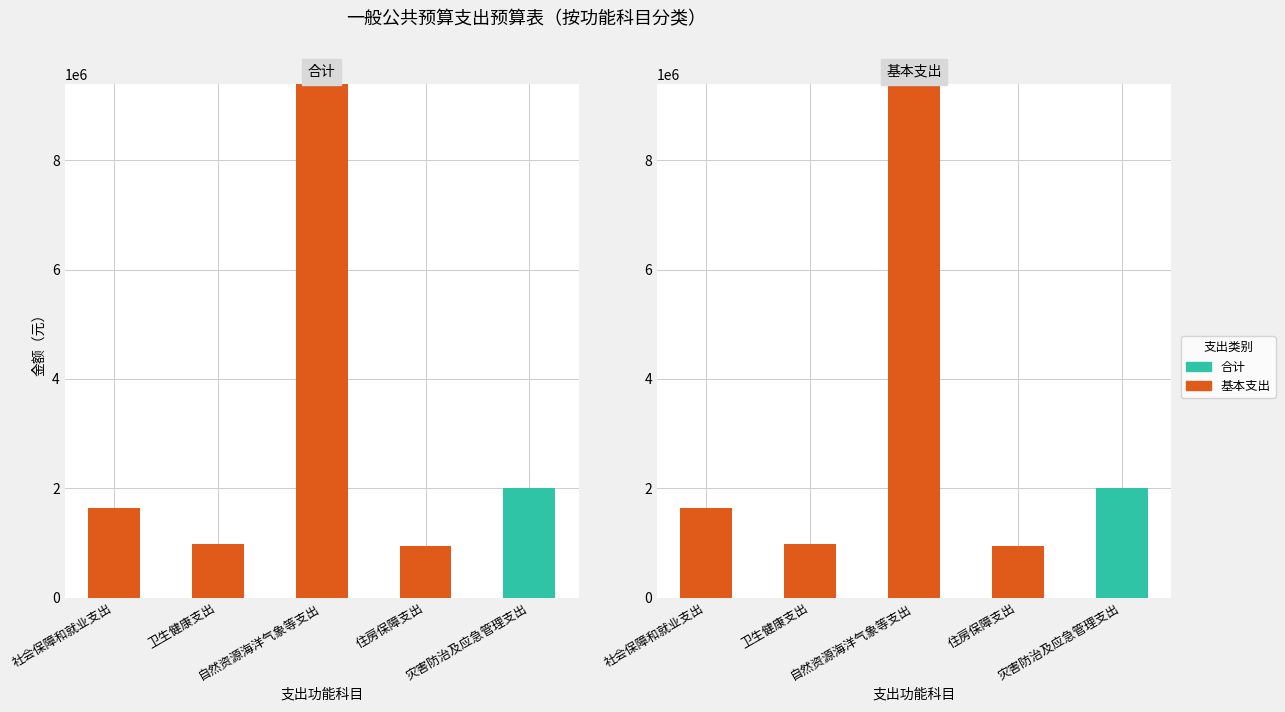

How many positive values does the 合计 series have?

1